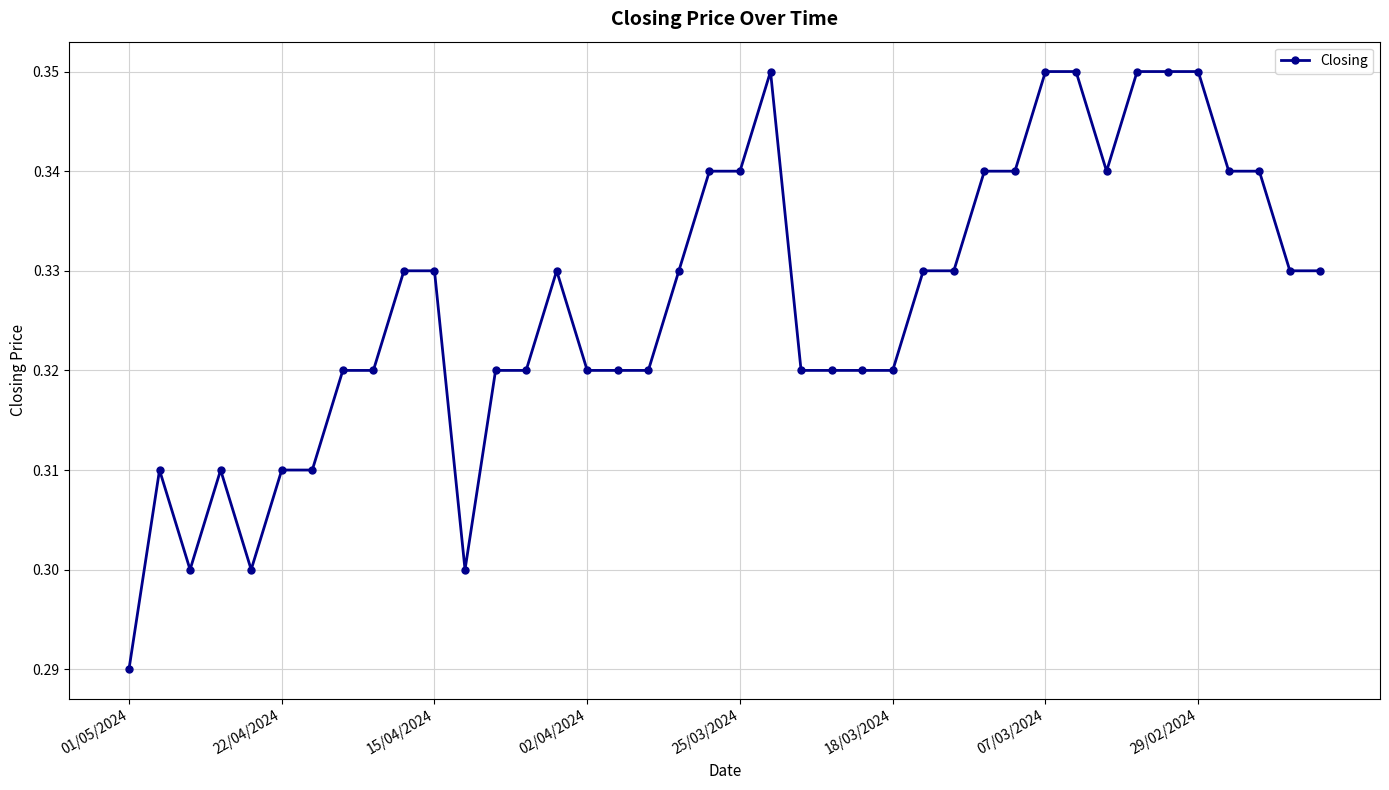

How many values are between 0 and 1?

40